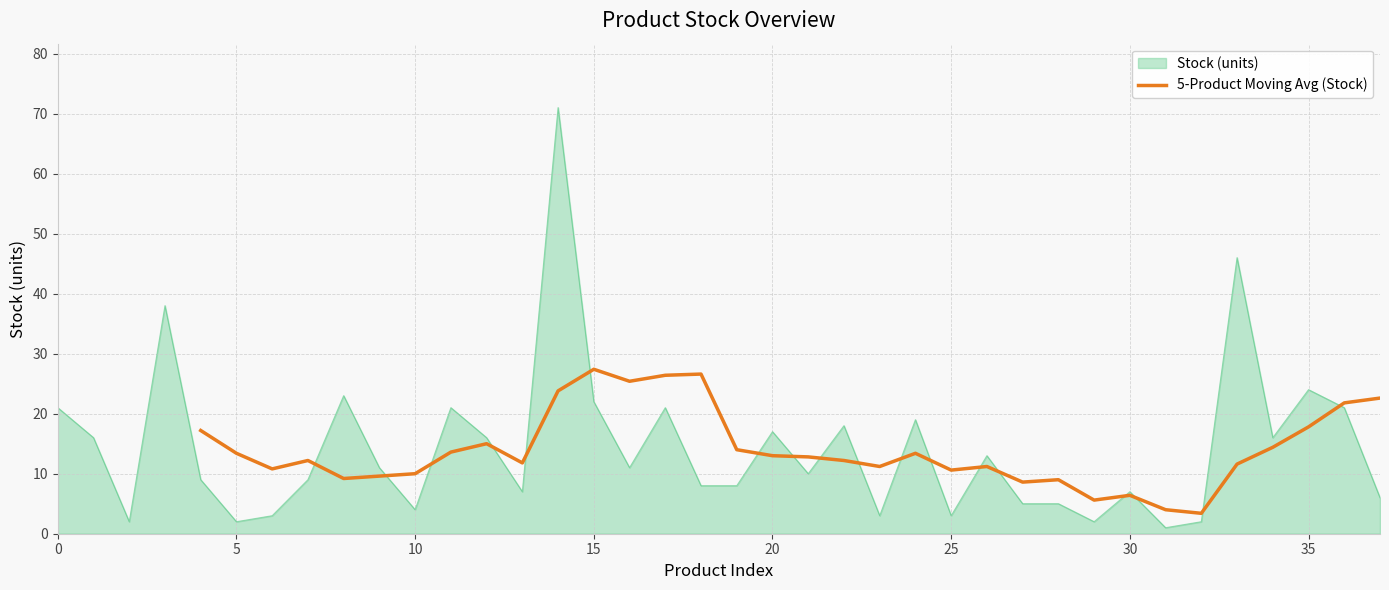

The Stock (units) series shows 11 at 30. True or false?

False